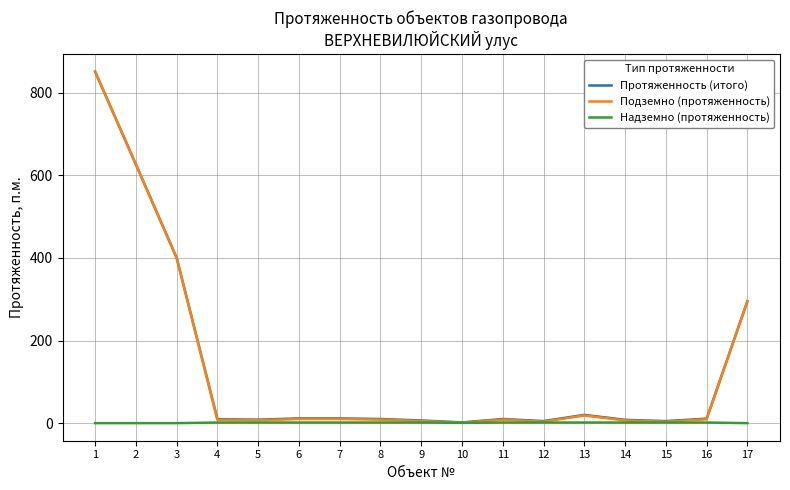

Which series has the largest range (max minus min)?

Подземно (протяженность)